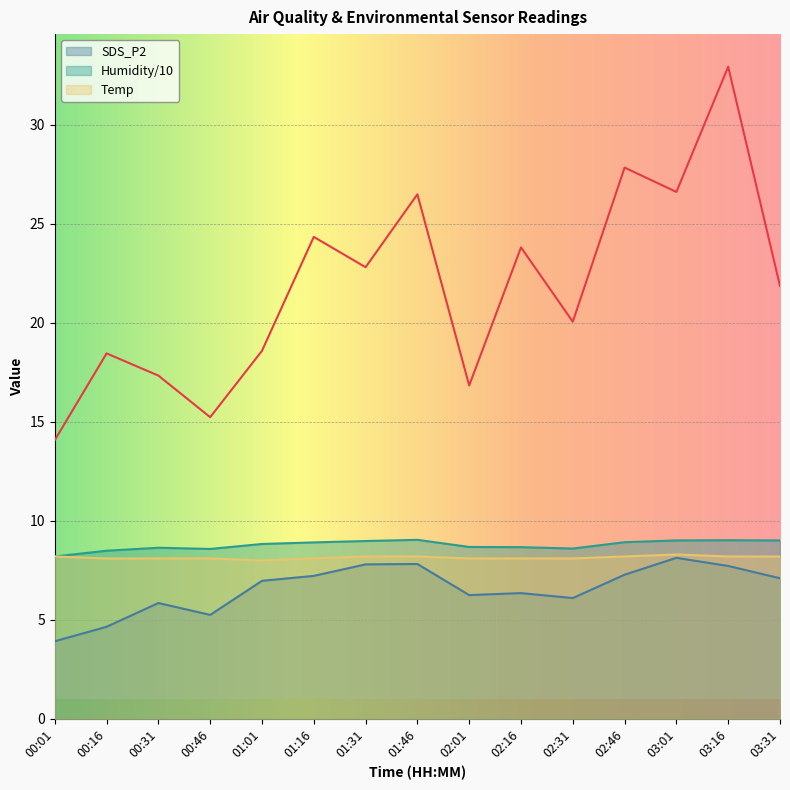

What is the greatest value displayed?

32.9